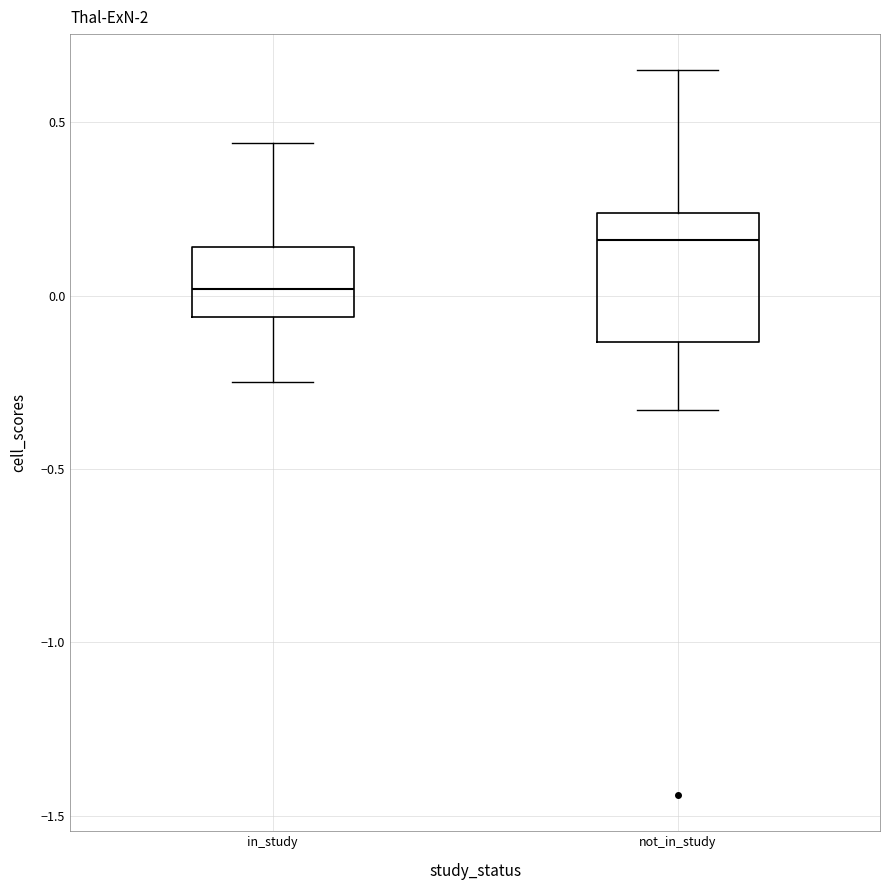

Reading left to right, read every box against the y-axis: the position of its median line, the range the box covers, and the ends of its whiskers. The values are not printed on the chart, so give them approximately, as read against the axis.

in_study: median 0.00, box -0.05 to 0.15, whiskers -0.25 to 0.45
not_in_study: median 0.15, box -0.15 to 0.25, whiskers -0.35 to 0.65